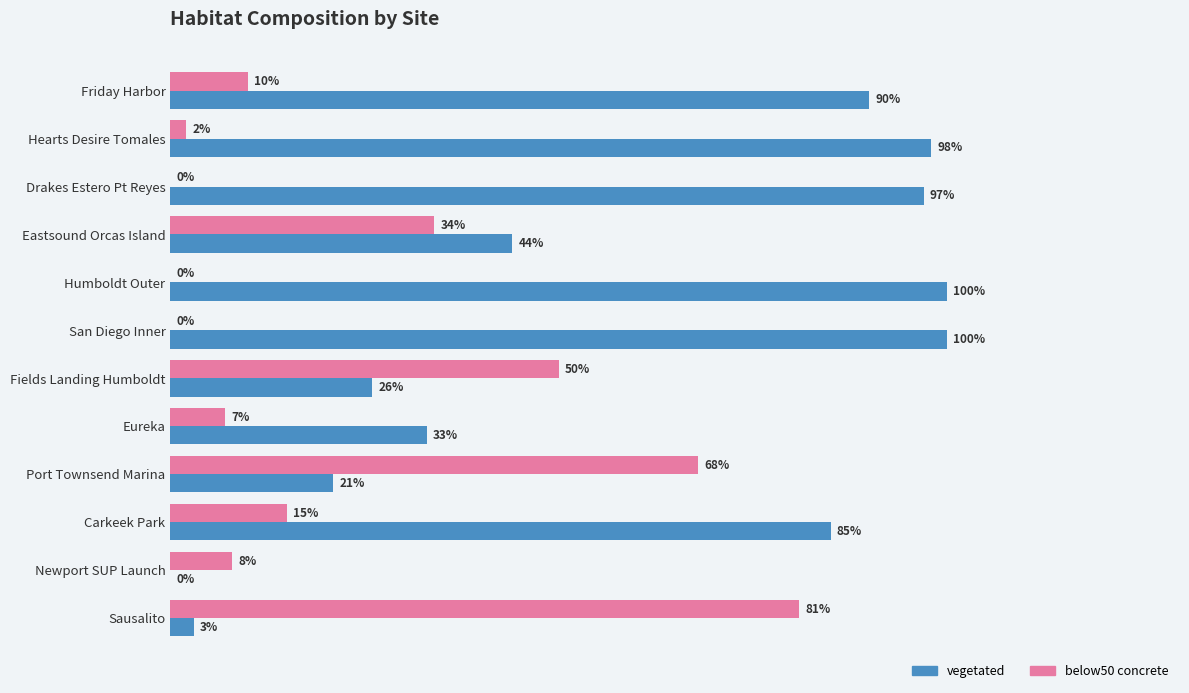

Where is vegetated nearest to the value 50?

Eastsound Orcas Island